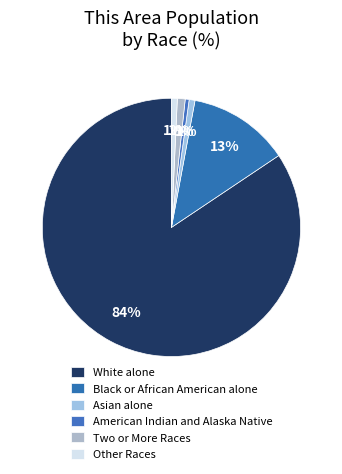

Approximately how many times larger is the value at Other Races compared to Two or More Races?

0.8